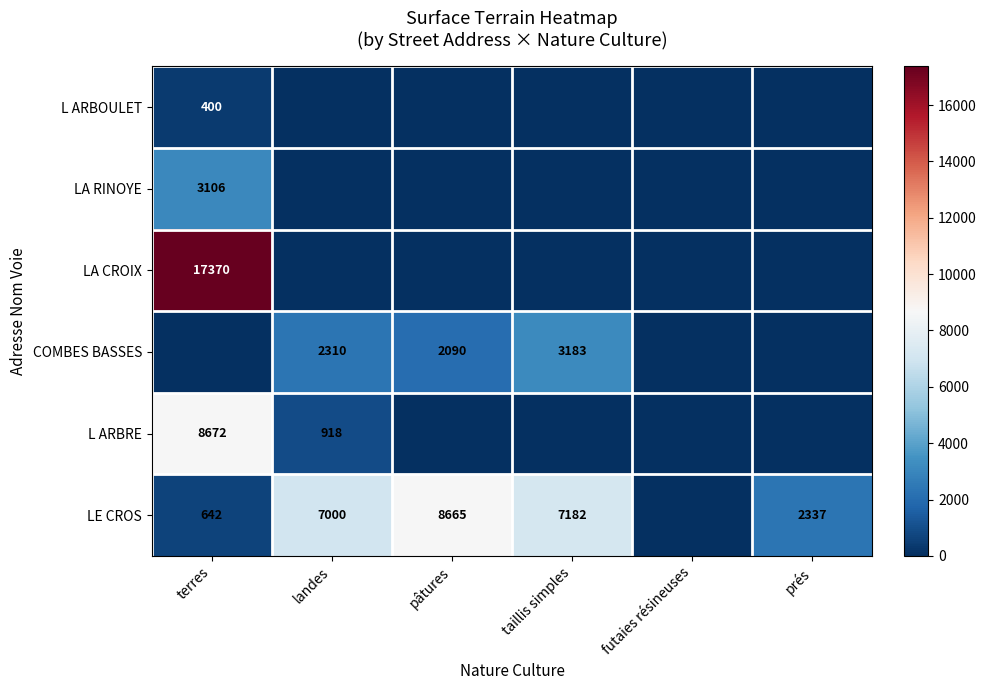

What is the difference between the COMBES BASSES values at taillis simples and landes?

873